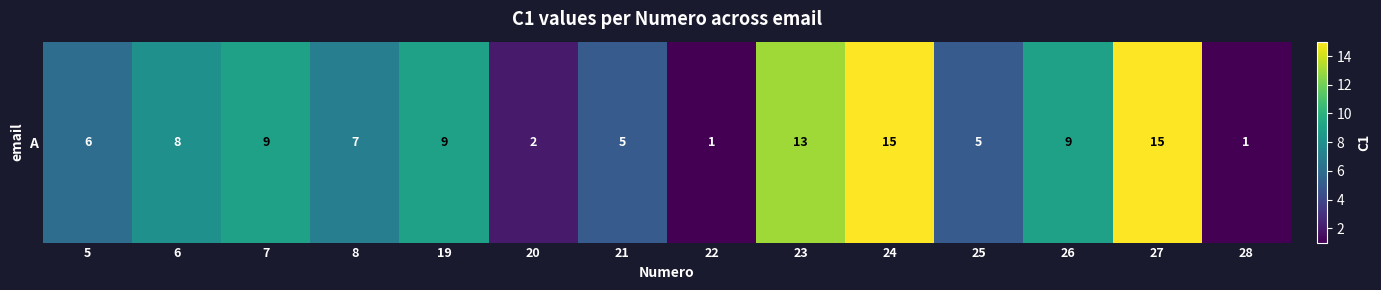

Is it true that the value at 27 is 15?

True